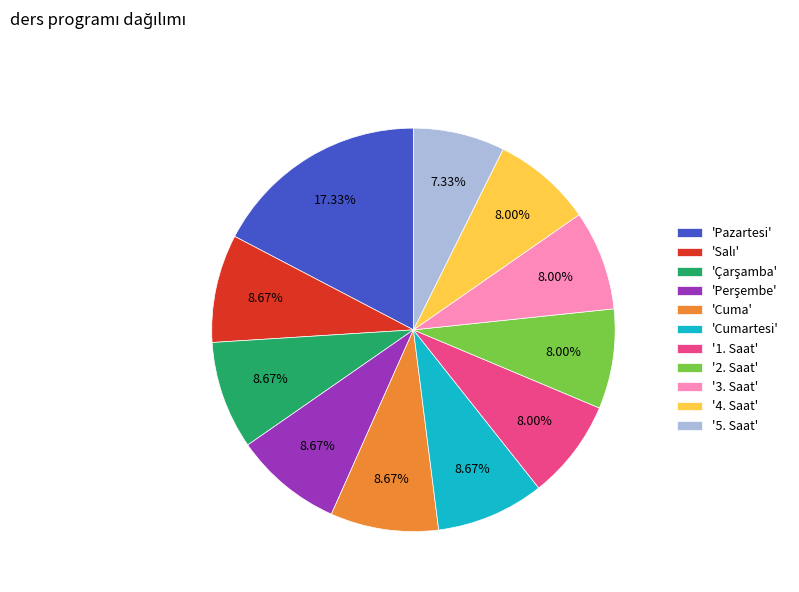

Does '1. Saat' account for over 50% of the chart?

No